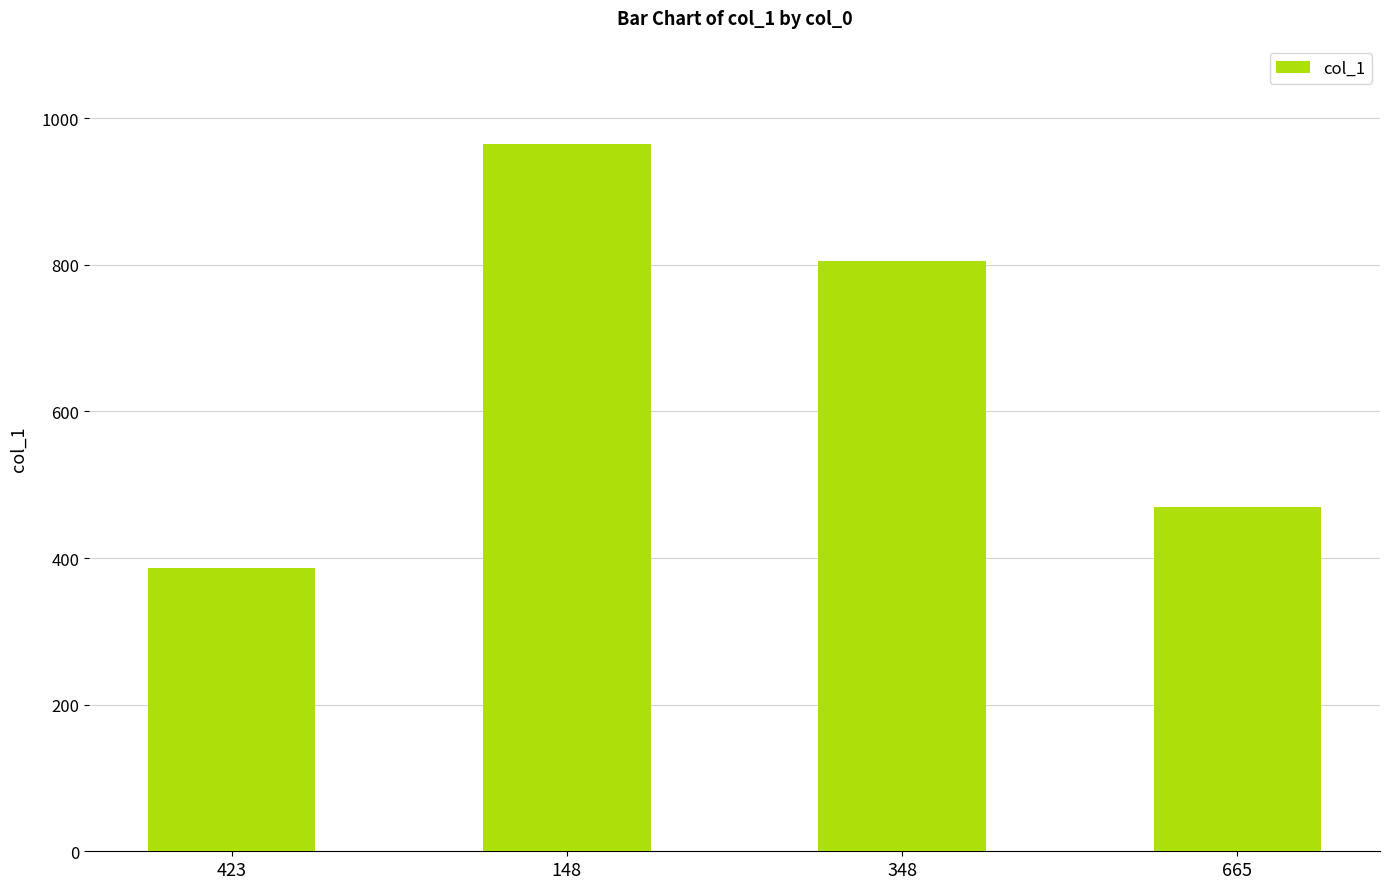

Reading left to right, list all the values displayed in this chart.

423=386	148=965	348=805	665=469